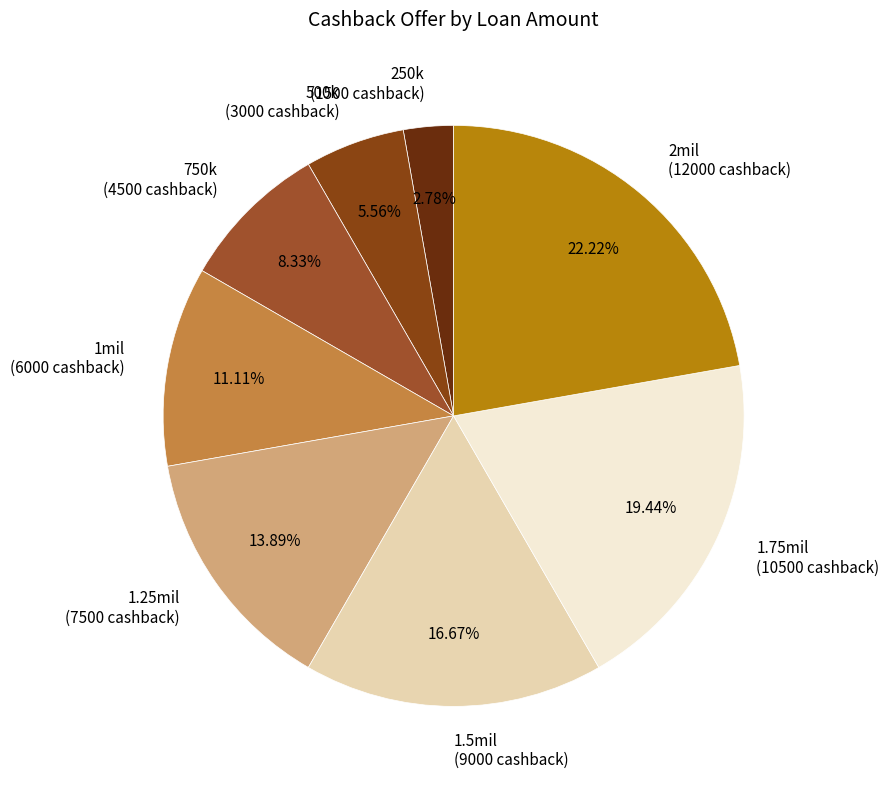

To the nearest percent, what is the difference between the 1.25mil and 500k slice percentages?

8%